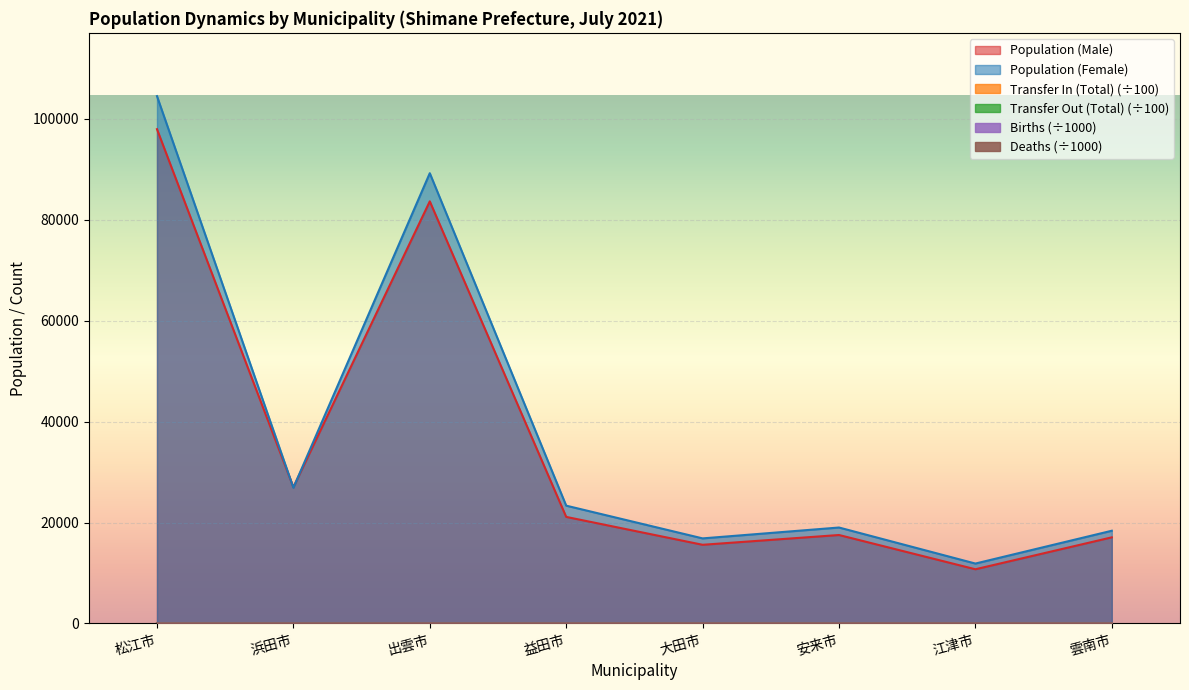

How many distinct data groups are displayed?

6